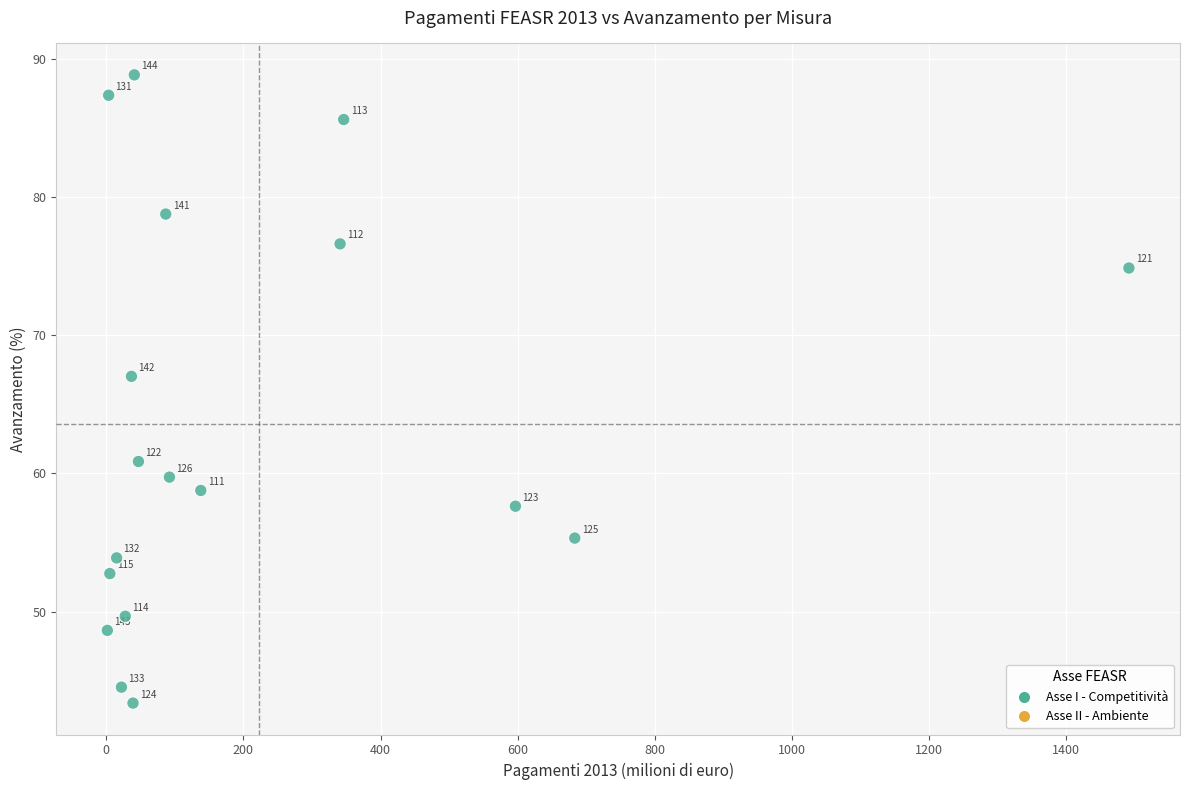

What Y value in the scatter plot is closest to 66?

67.0